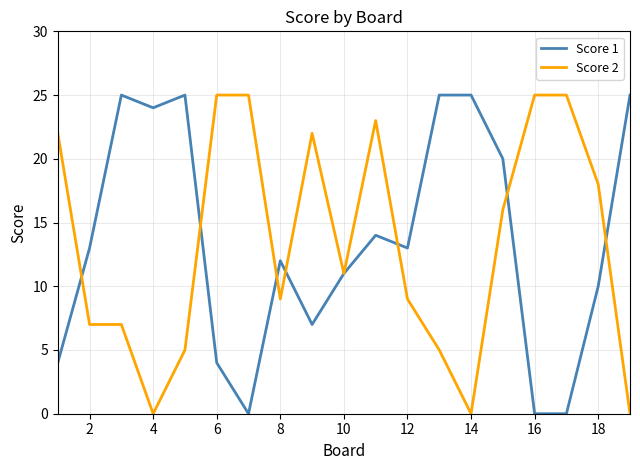

What is the greatest value displayed?

25